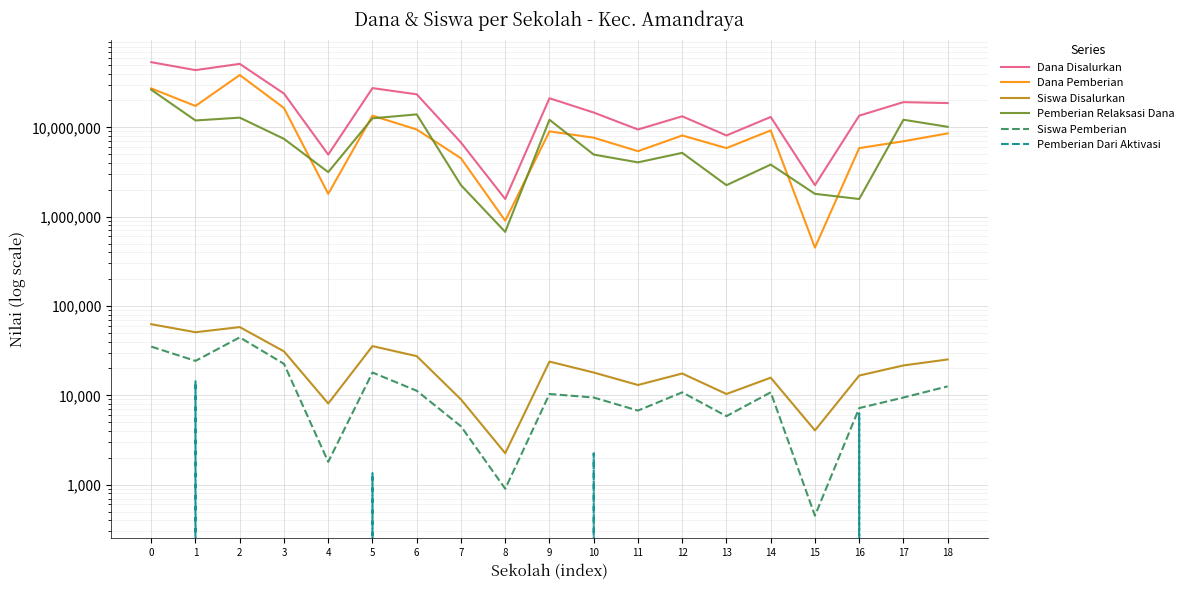

How many lines are shown in the chart?

6